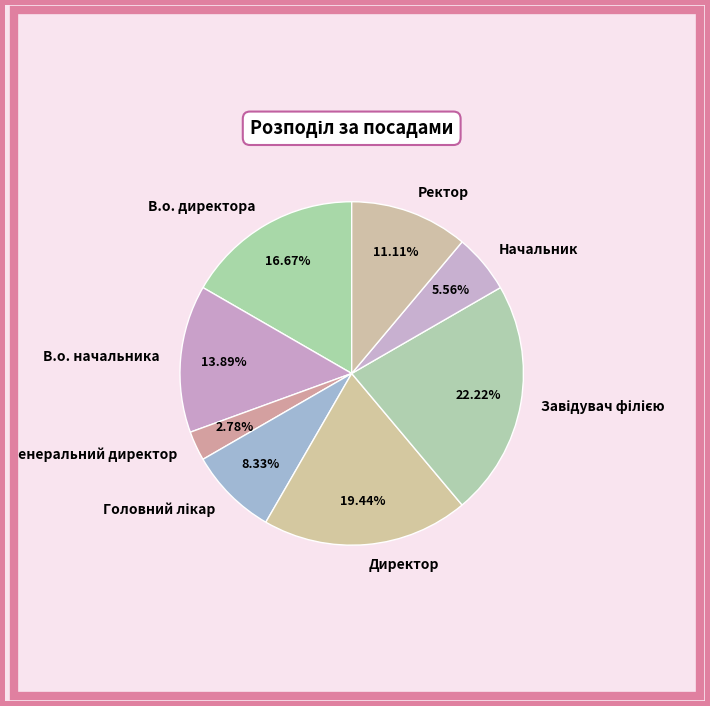

The Генеральний директор slice represents 13% of the pie. True or false?

False